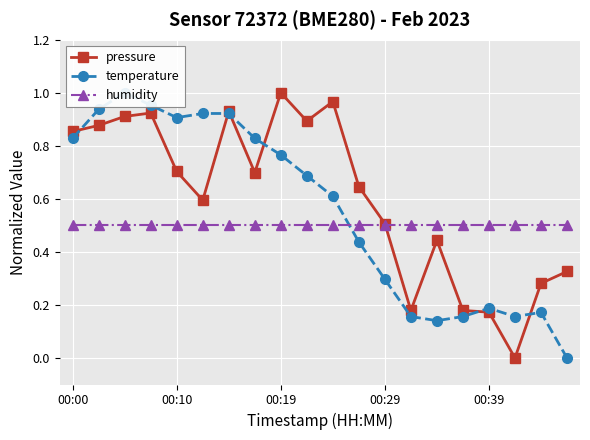

The pressure series shows 0.3 at 00:19. True or false?

False